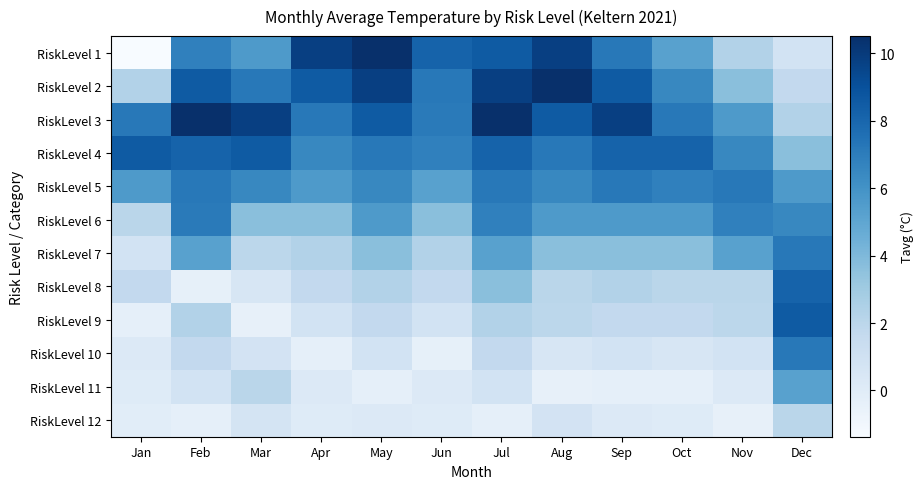

At which category does the chart reach its minimum across all series?

Jan